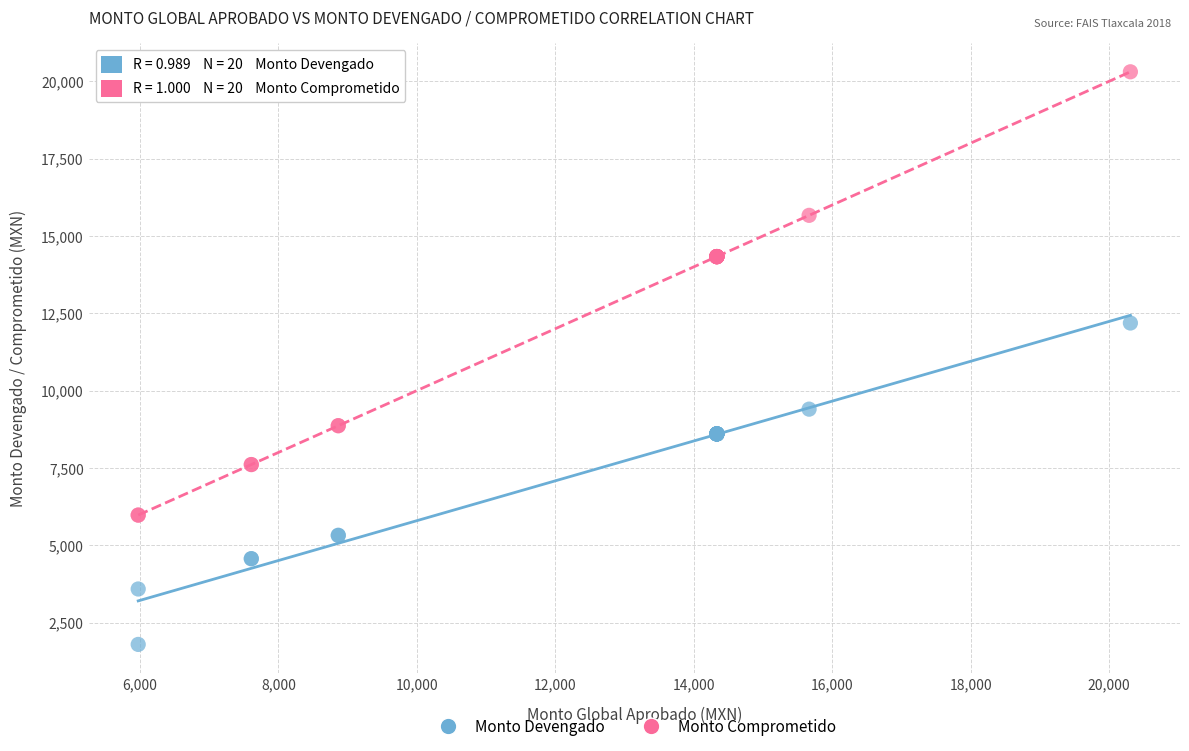

Across all series, what Y value is closest to 11049?

12183.8